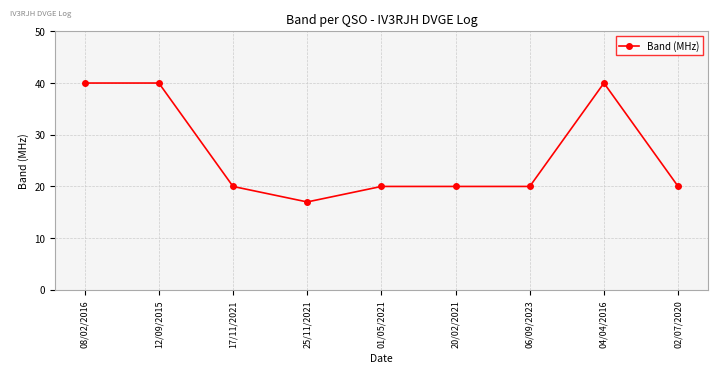

What is the minimum value shown in the chart?

17